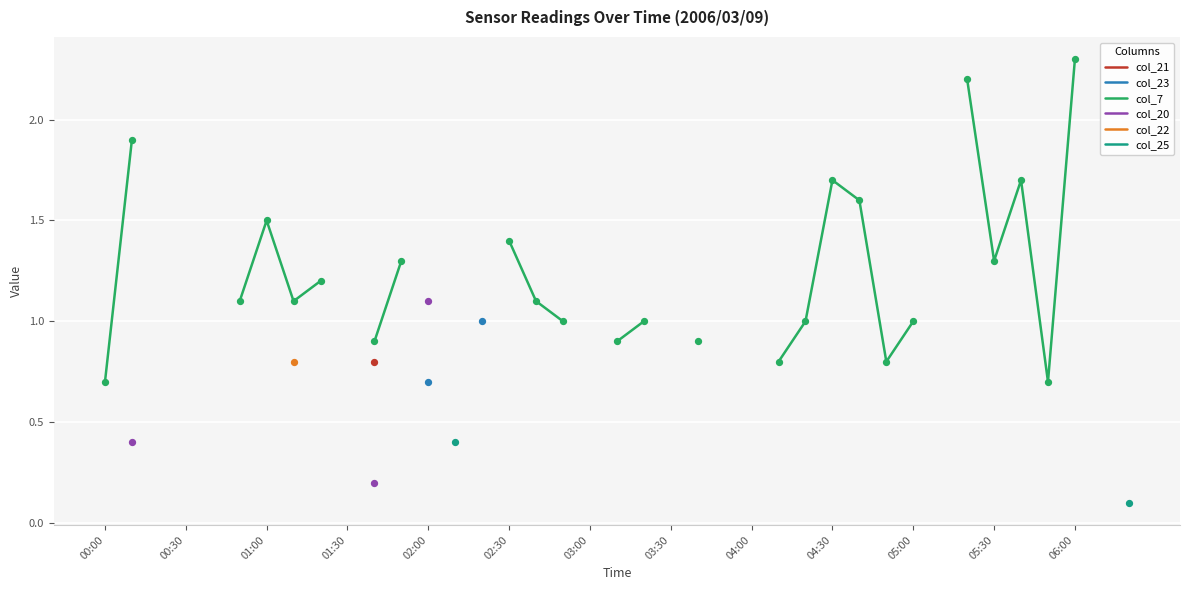

Which series has the widest spread of Y values?

col_7